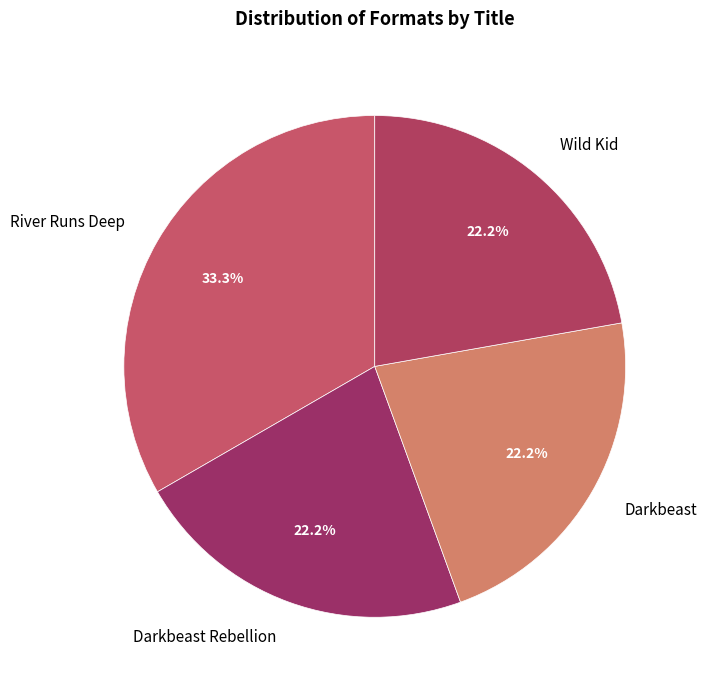

How many slices are in this pie chart?

4